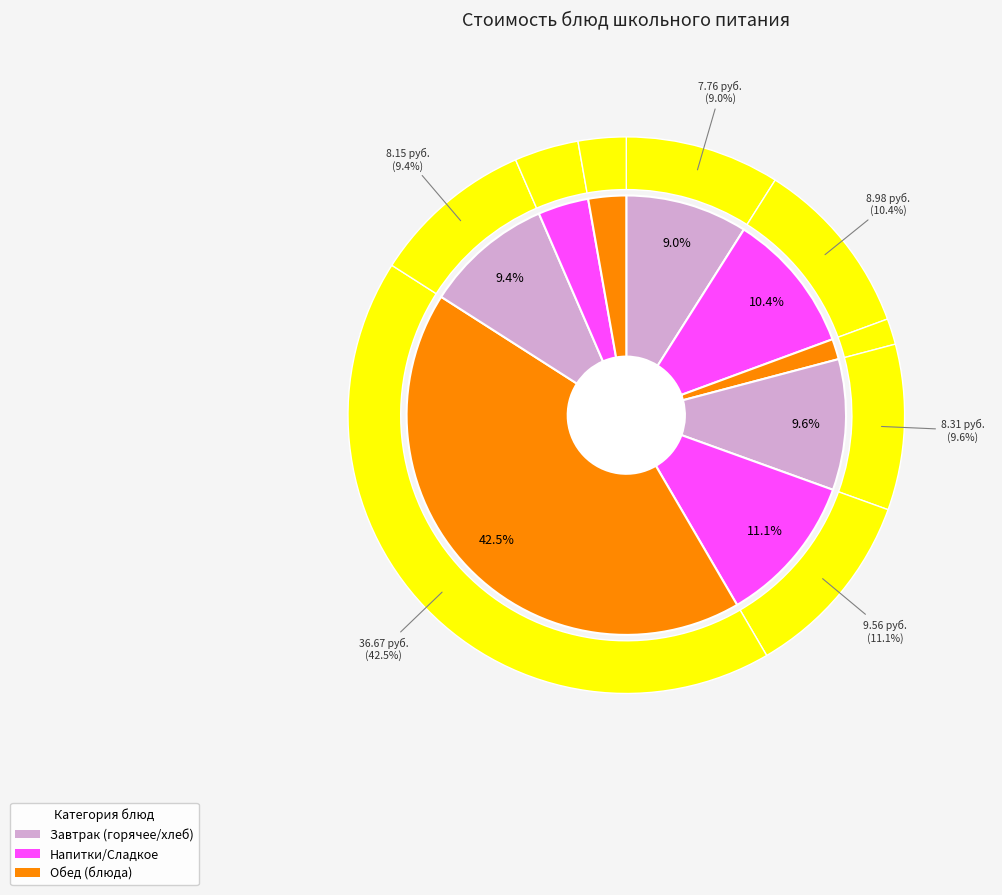

True or false: Биточки паровые из говядины с соусом accounts for 42% of the total.

True